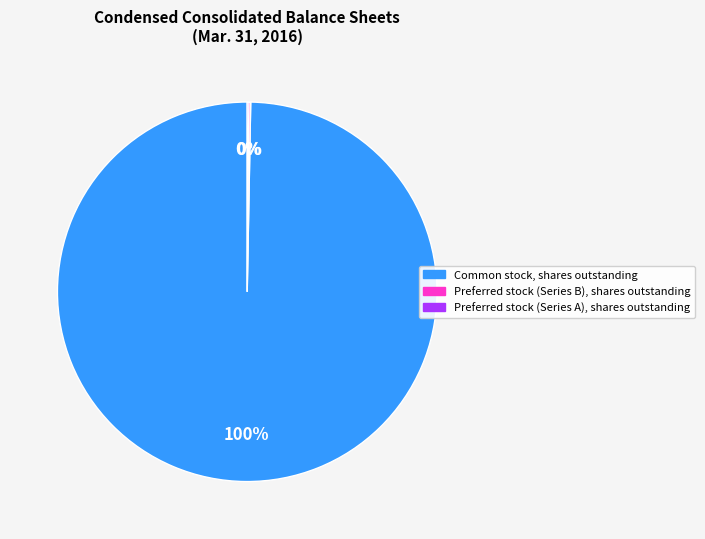

To the nearest percent, what is the difference between the largest and smallest slice percentages?

100%